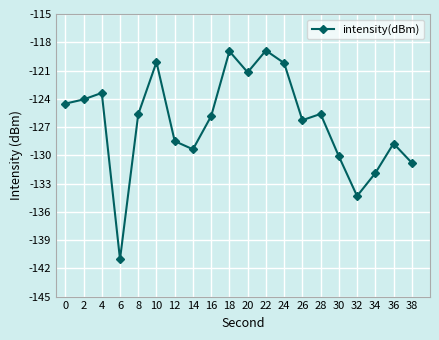

What is the difference between the values at 14 and 26?

3.1